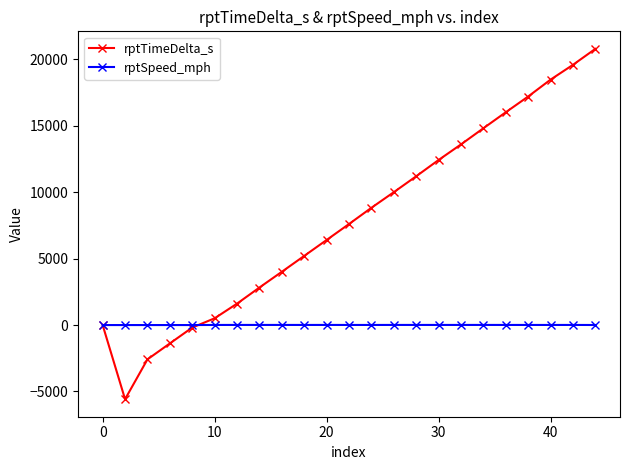

Which series has the largest range (max minus min)?

rptTimeDelta_s